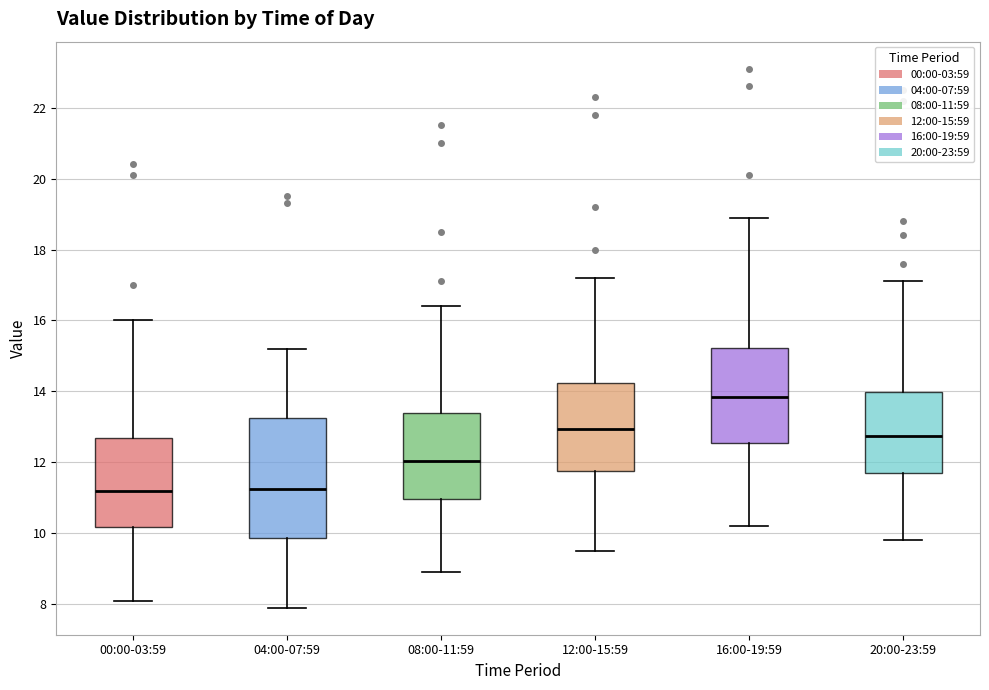

Comparing the boxes themselves (not the whiskers), which one is the tallest?

04:00-07:59